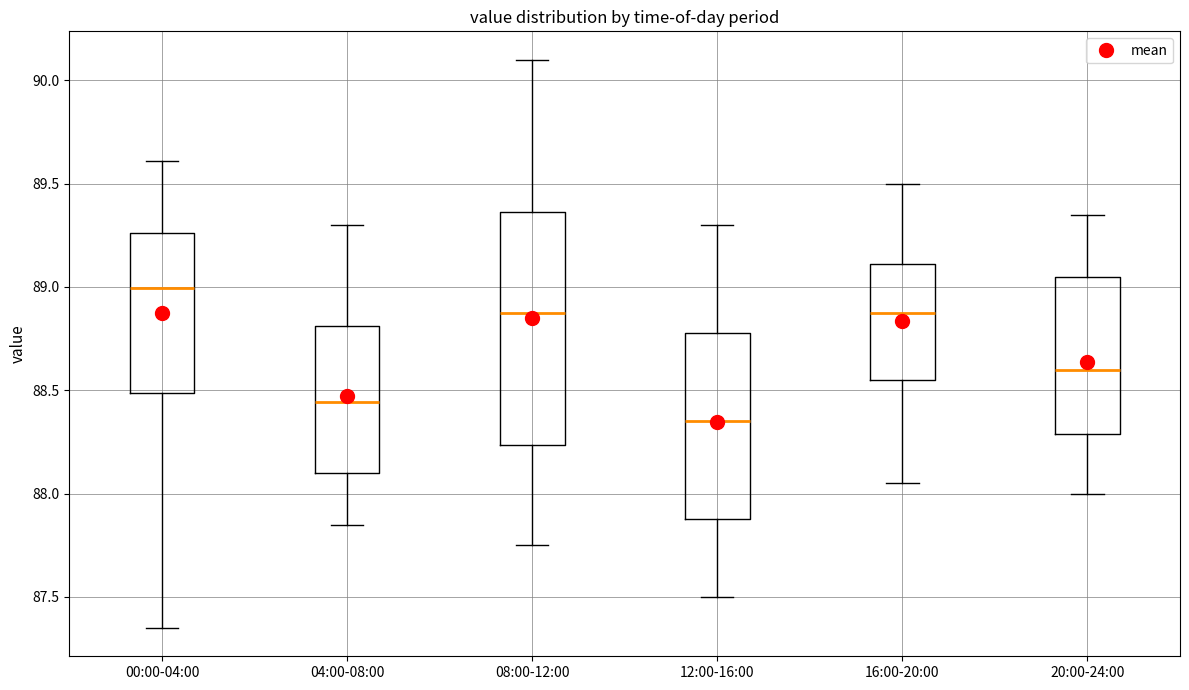

Reading left to right, transcribe this box plot: for each box, give where its median line is, the range the box spans, and where its two whiskers end, as read against the y-axis. The values are not printed on the chart, so give them approximately, as read against the axis.

00:00-04:00: median 89.00, box 88.50 to 89.25, whiskers 87.35 to 89.60
04:00-08:00: median 88.45, box 88.10 to 88.80, whiskers 87.85 to 89.30
08:00-12:00: median 88.90, box 88.25 to 89.35, whiskers 87.75 to 90.10
12:00-16:00: median 88.35, box 87.90 to 88.80, whiskers 87.50 to 89.30
16:00-20:00: median 88.90, box 88.55 to 89.10, whiskers 88.05 to 89.50
20:00-24:00: median 88.60, box 88.30 to 89.05, whiskers 88.00 to 89.35